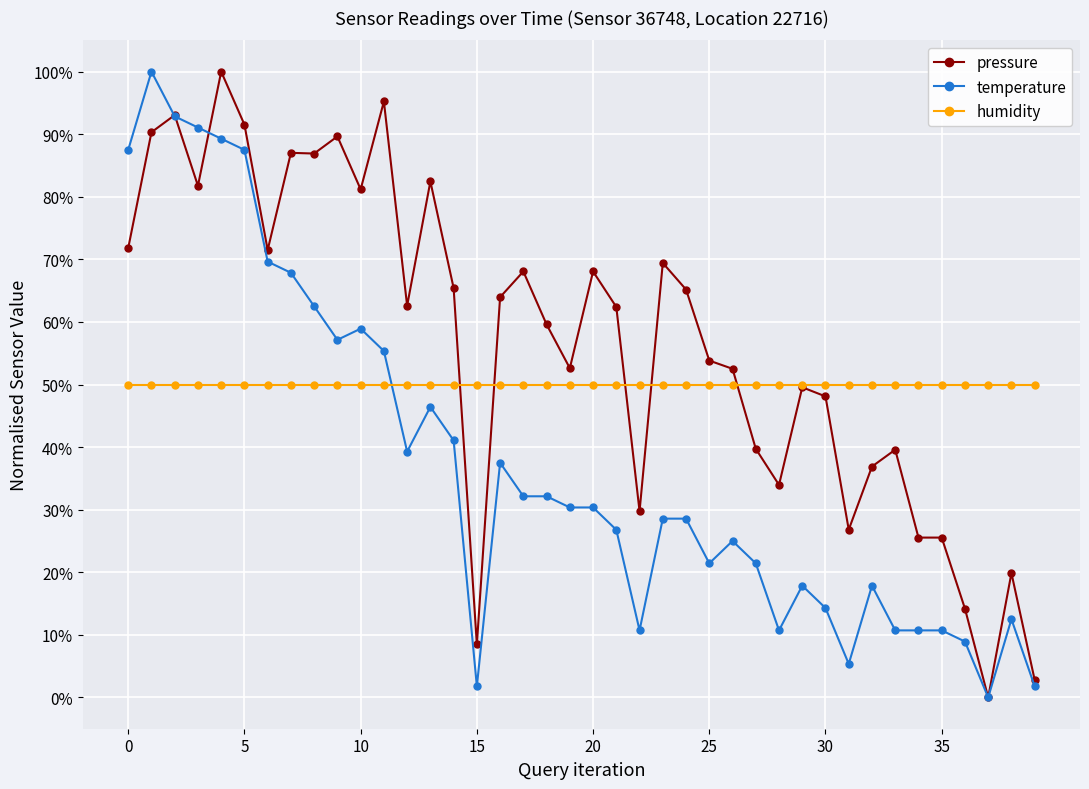

Is this an area chart (filled region under the line)?

No